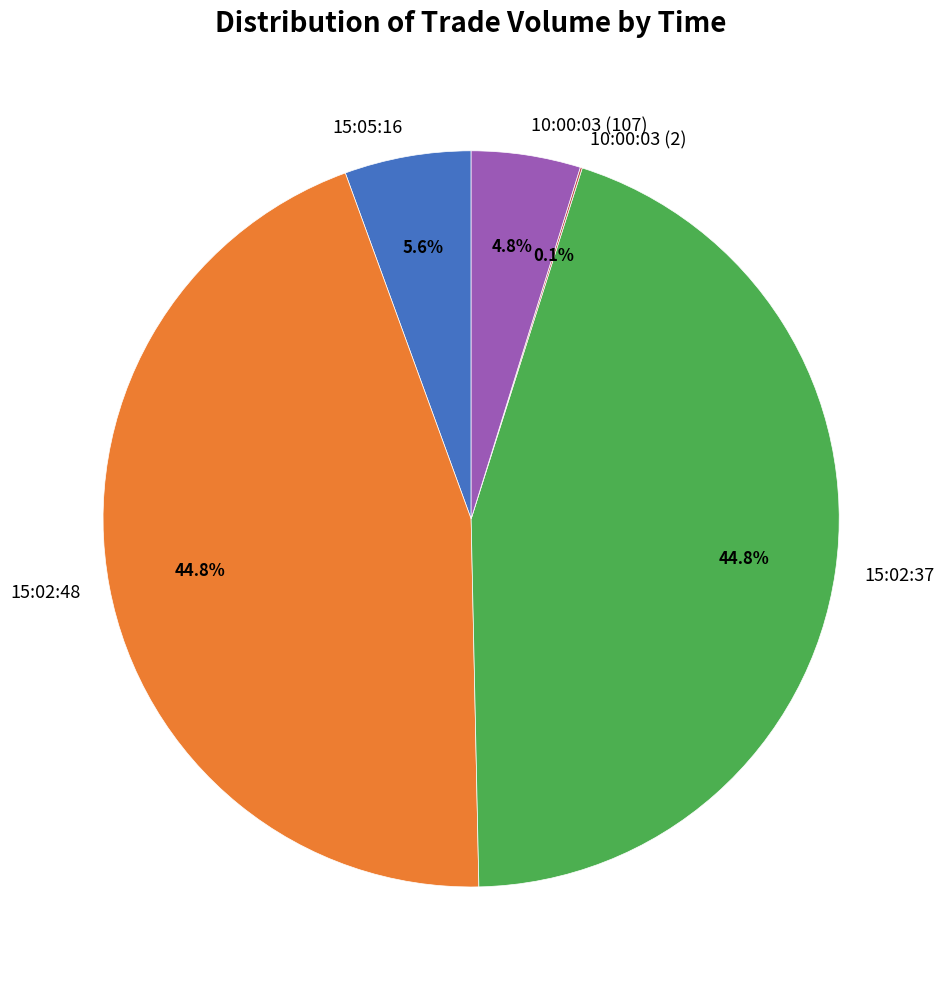

How much of the chart is everything except 15:02:48?

55.2%